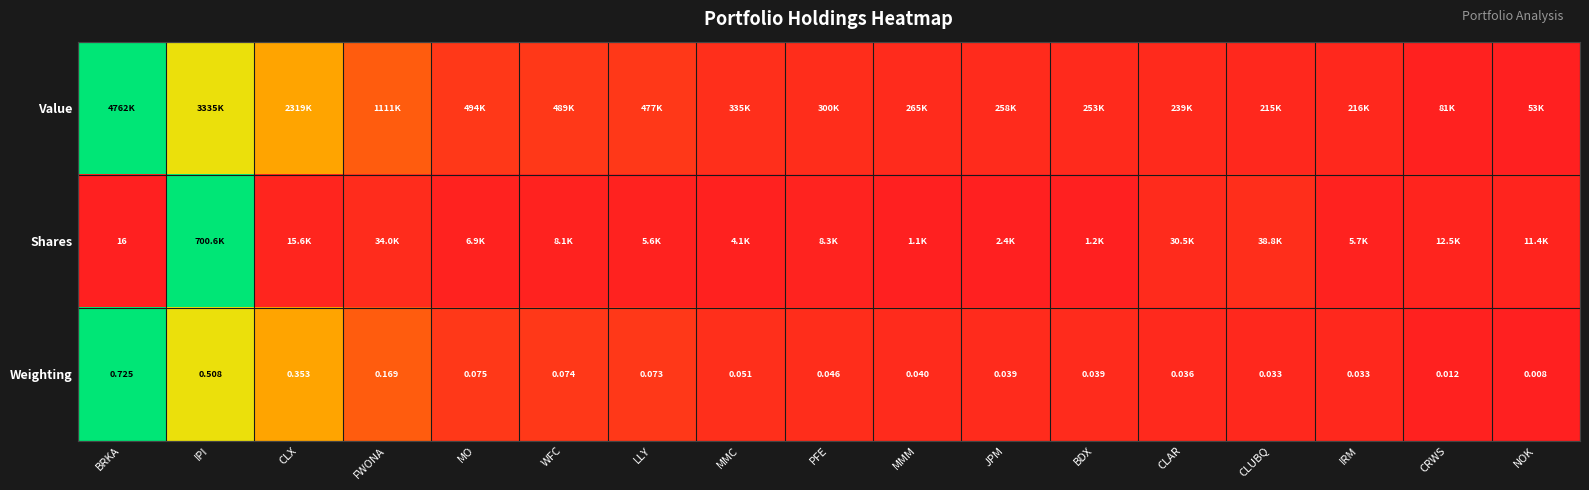

Which category has the lowest value in the Weighting series?

NOK